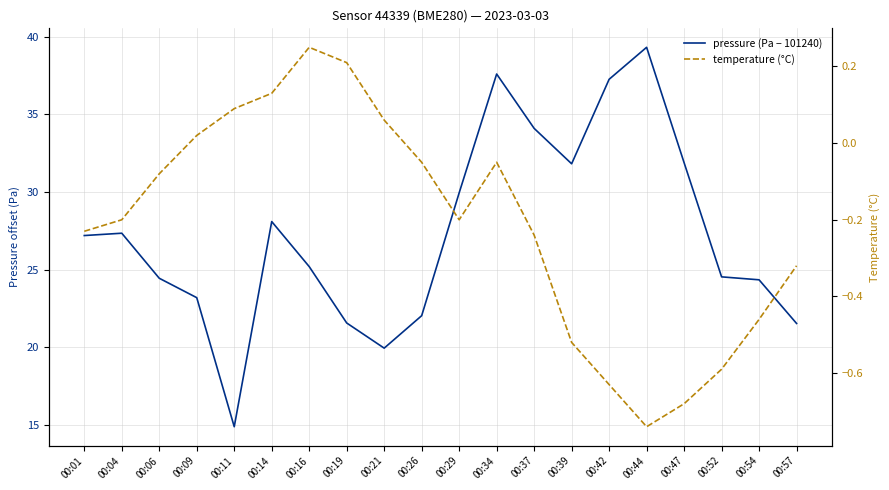

Is the value of temperature (°C) at 00:01 greater than the value of pressure (Pa − 101240) at 00:47?

No